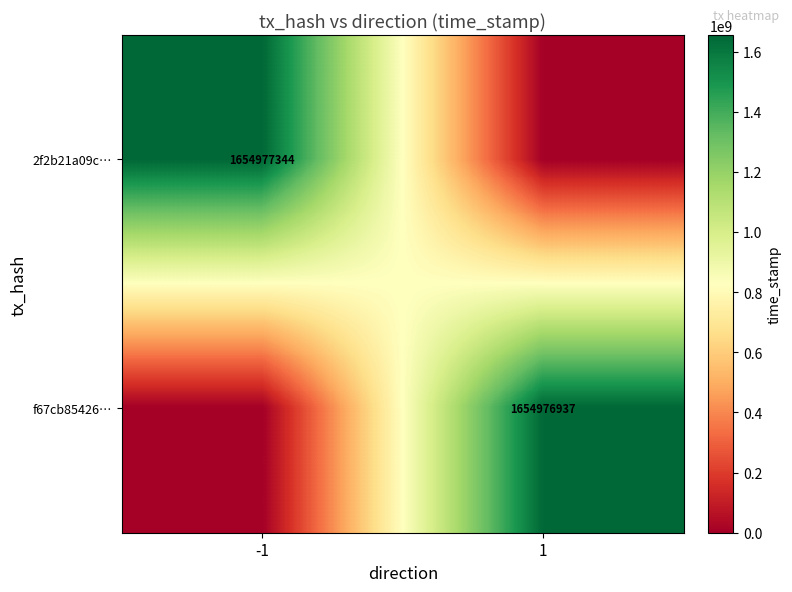

True or false: f67cb85426… has a value of 1654976937 at 1.

True